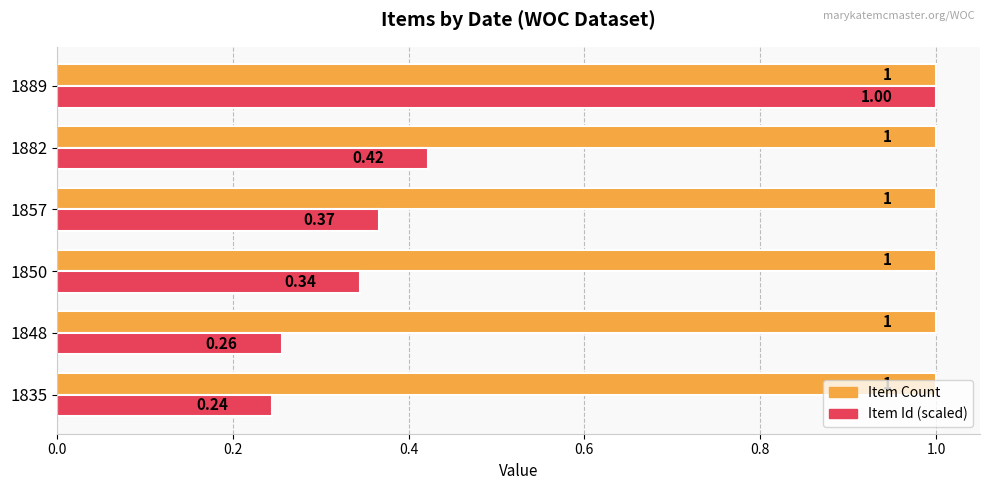

How many data points does each series have?

6